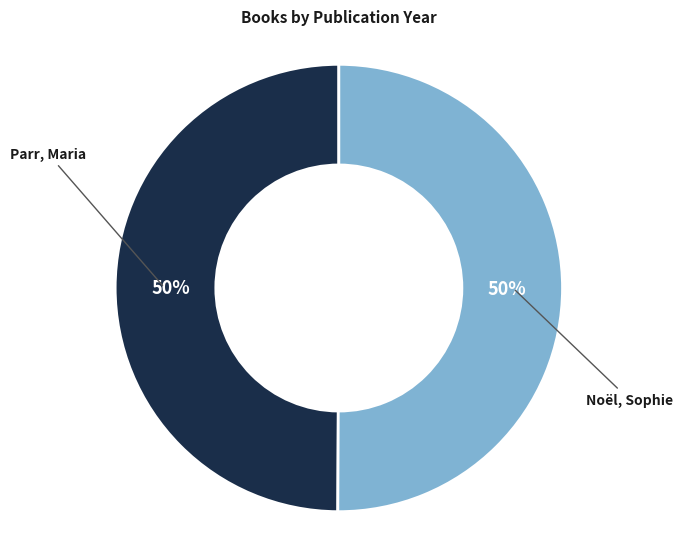

How many slices are in this pie chart?

2